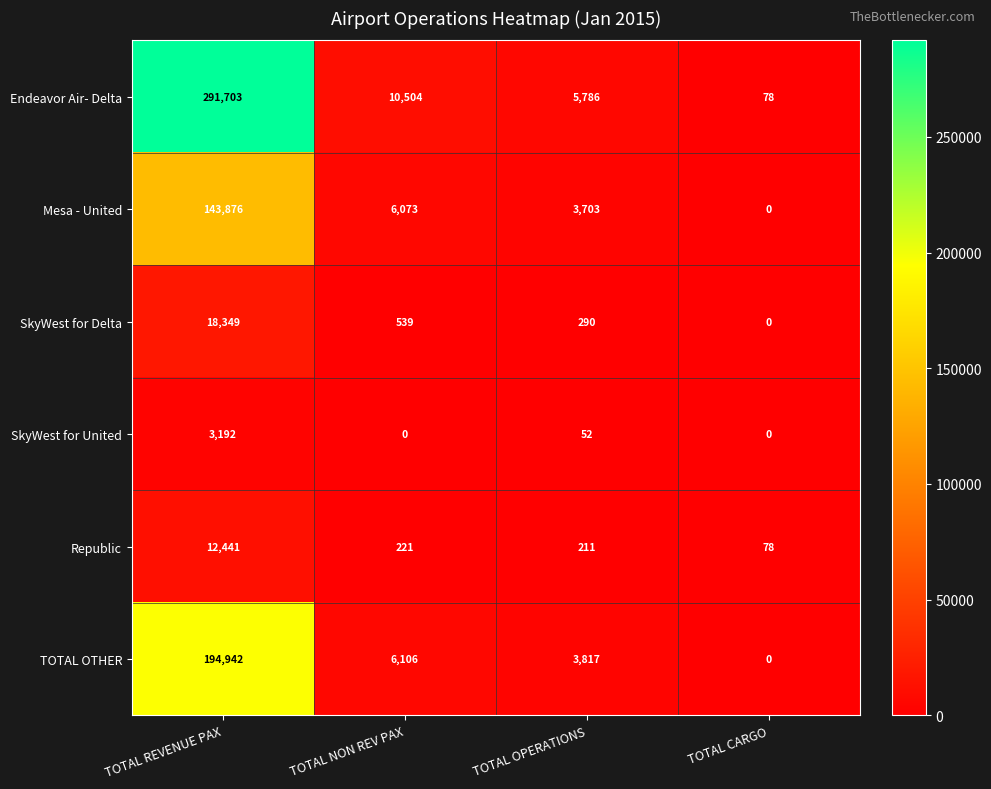

Count the number of data series in this chart.

6